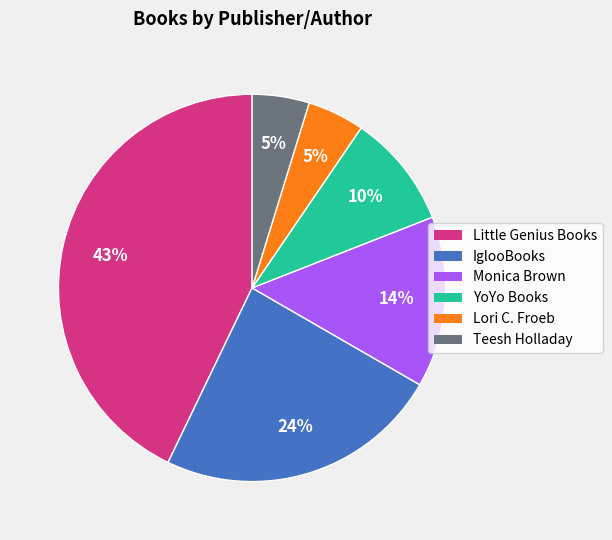

Do Teesh Holladay and Little Genius Books together represent more than half of the pie?

No